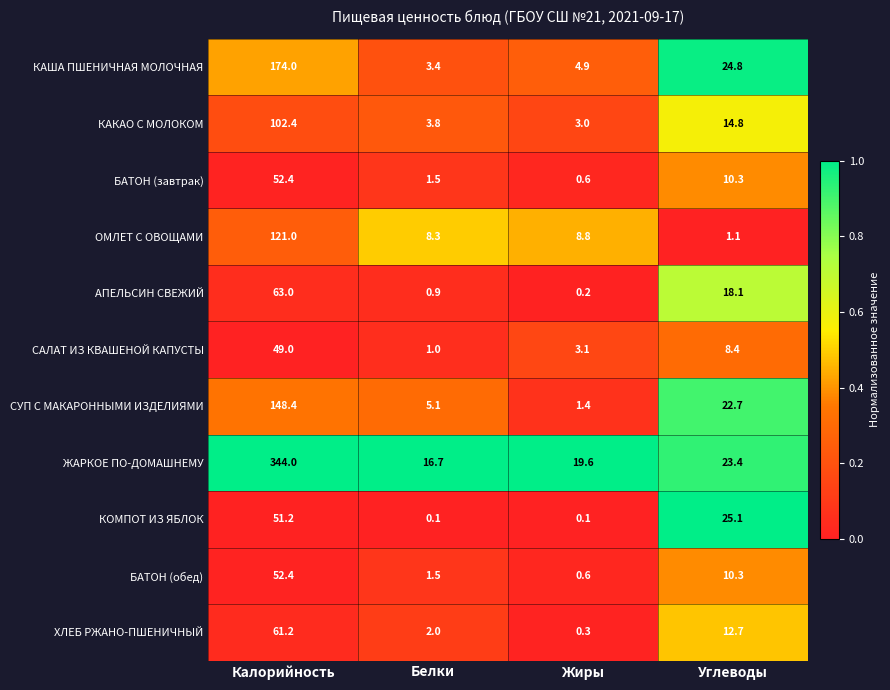

Between Калорийность and Белки, which series saw the biggest shift?

ЖАРКОЕ ПО-ДОМАШНЕМУ